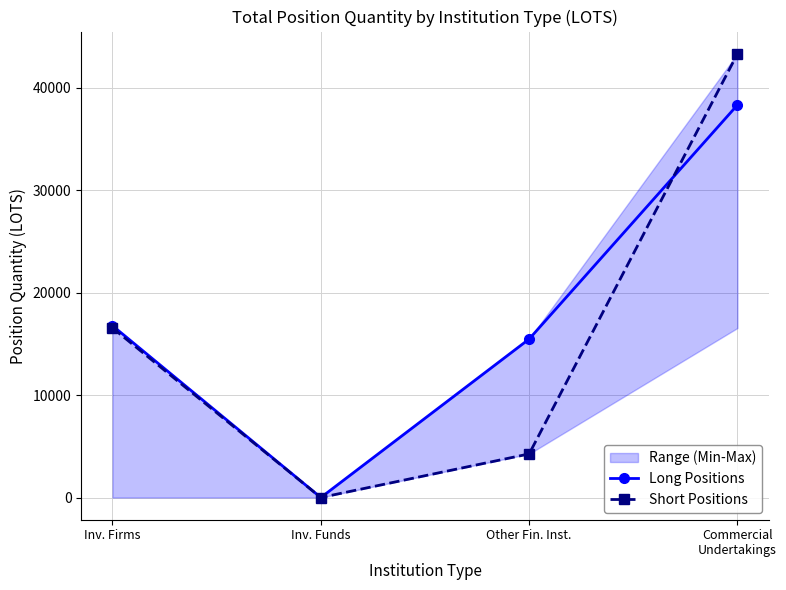

Count the number of categories in the chart.

4